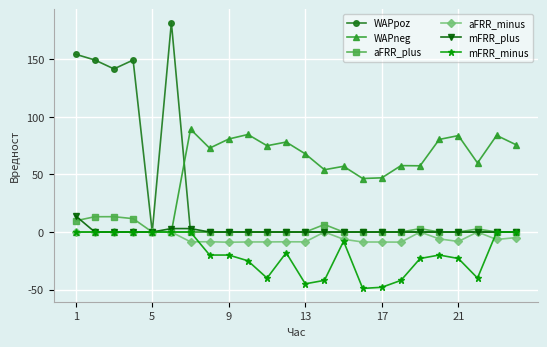

How many distinct data groups are displayed?

6